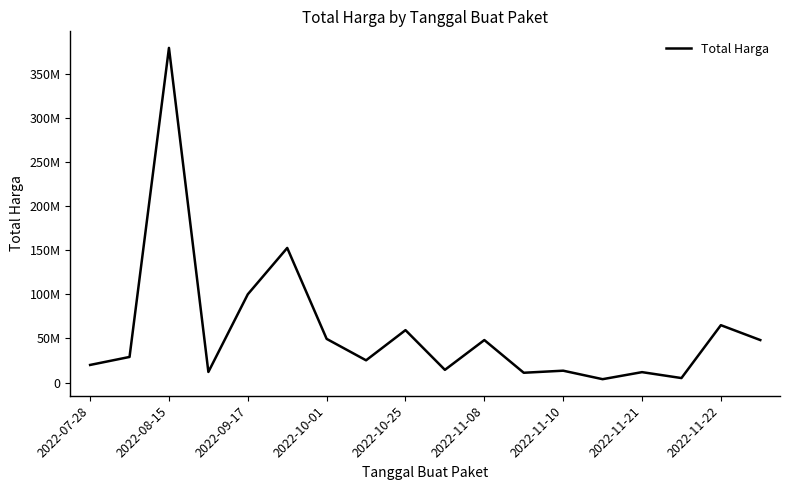

Is this an area chart (filled region under the line)?

No